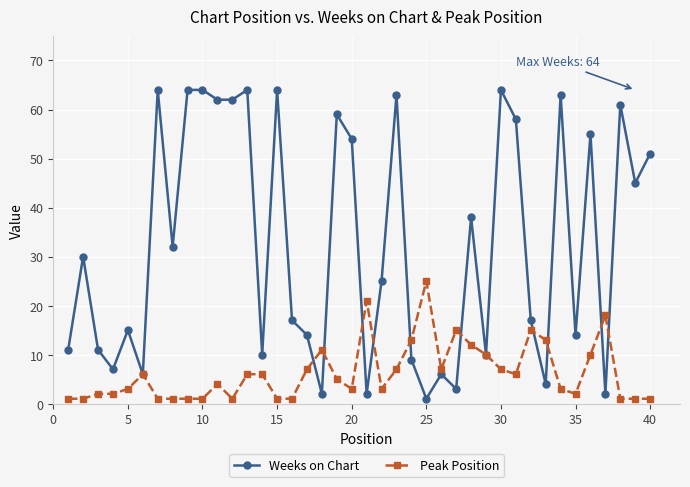

Which series has the widest spread of values?

Weeks on Chart